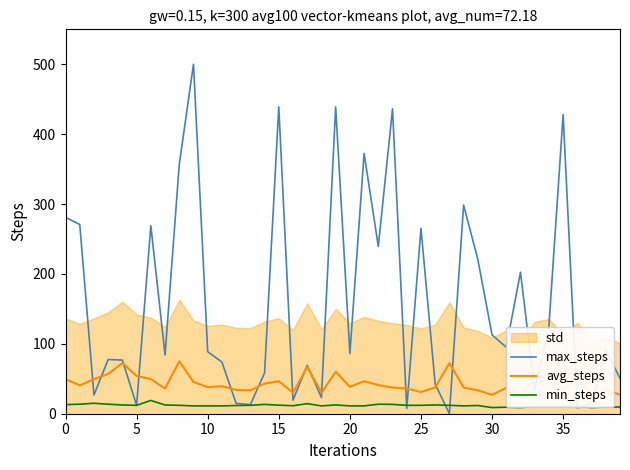

Is it true that min_steps equals 12.0 at 25?

True